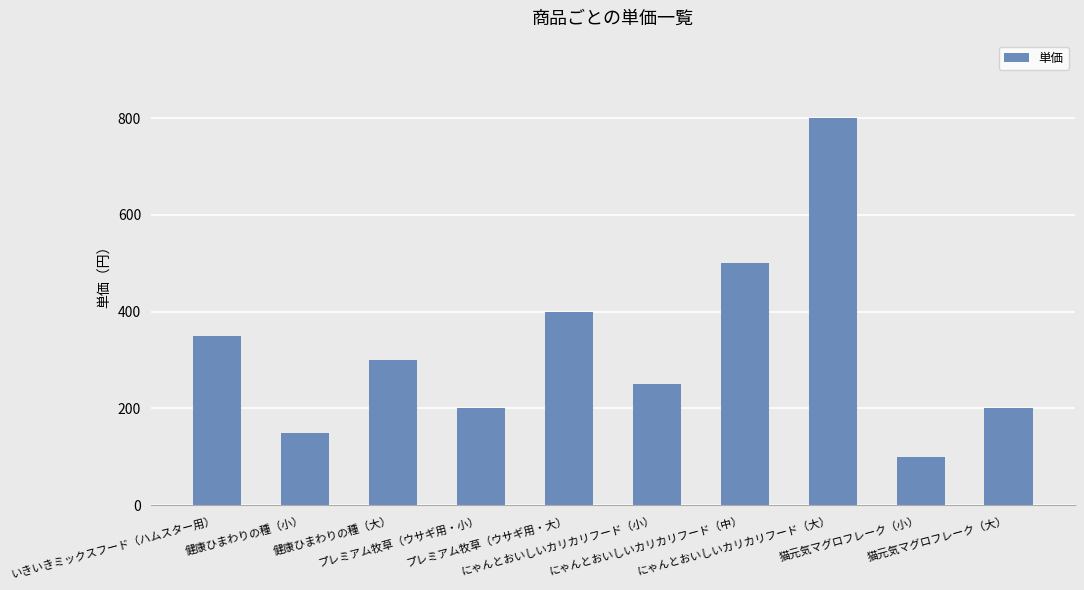

What position from the left is 健康ひまわりの種（大）?

3